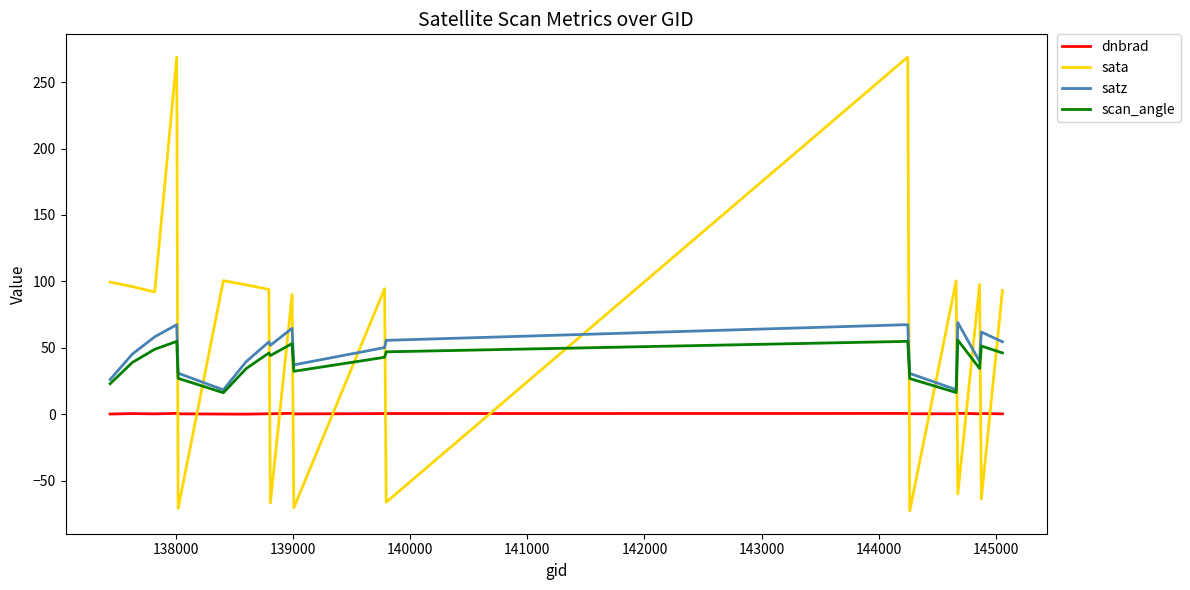

Which series has the largest range (max minus min)?

sata